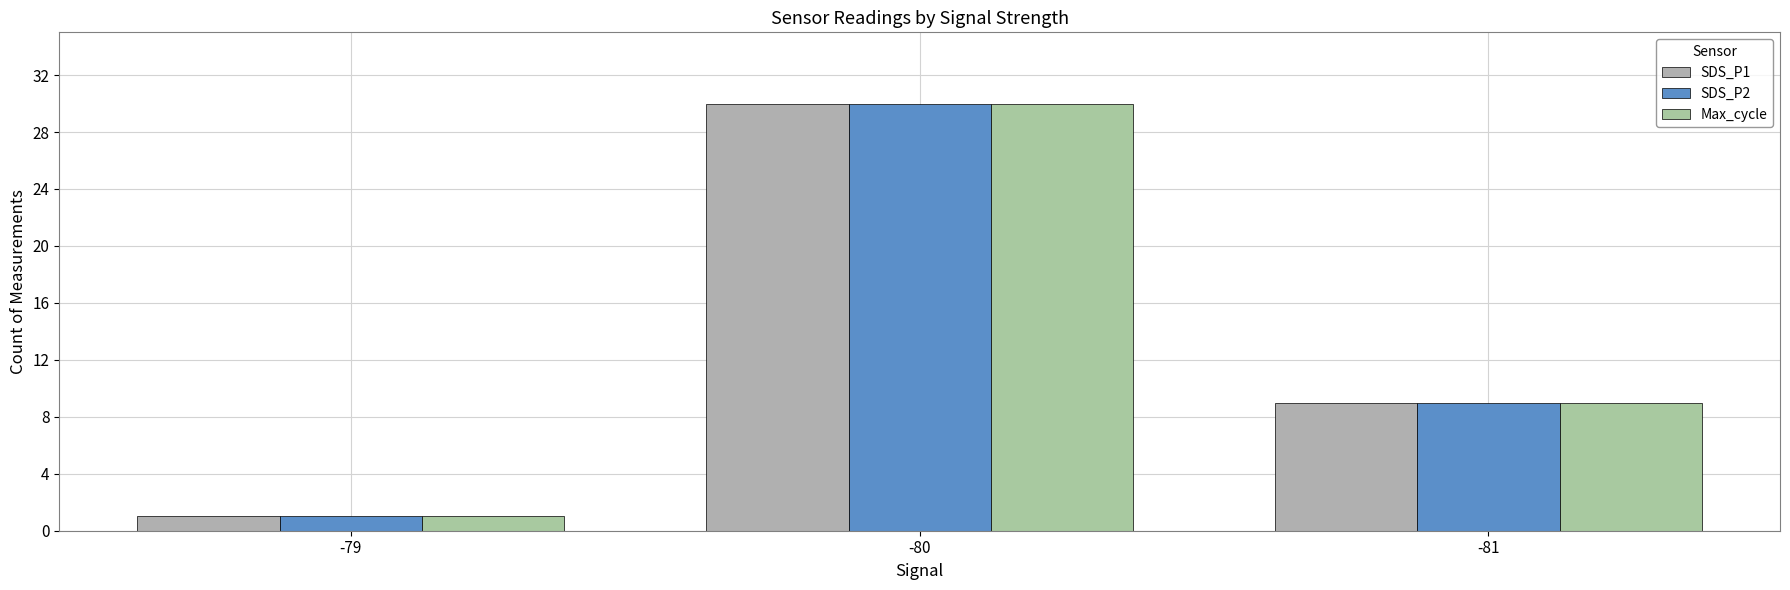

Which series has the widest spread of values?

SDS_P1